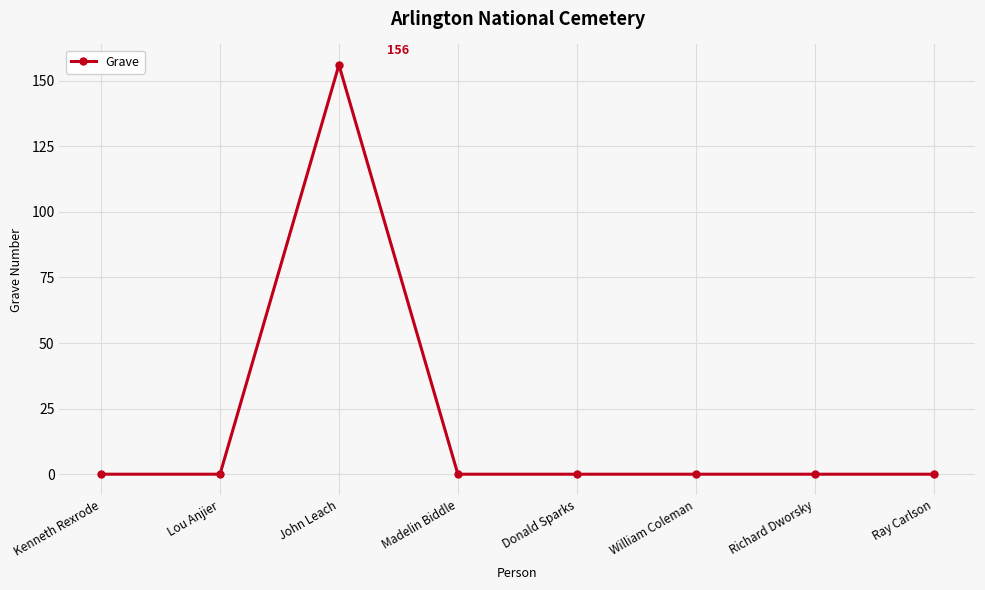

Reading left to right, list all the values displayed in this chart.

0	0	156	0	0	0	0	0